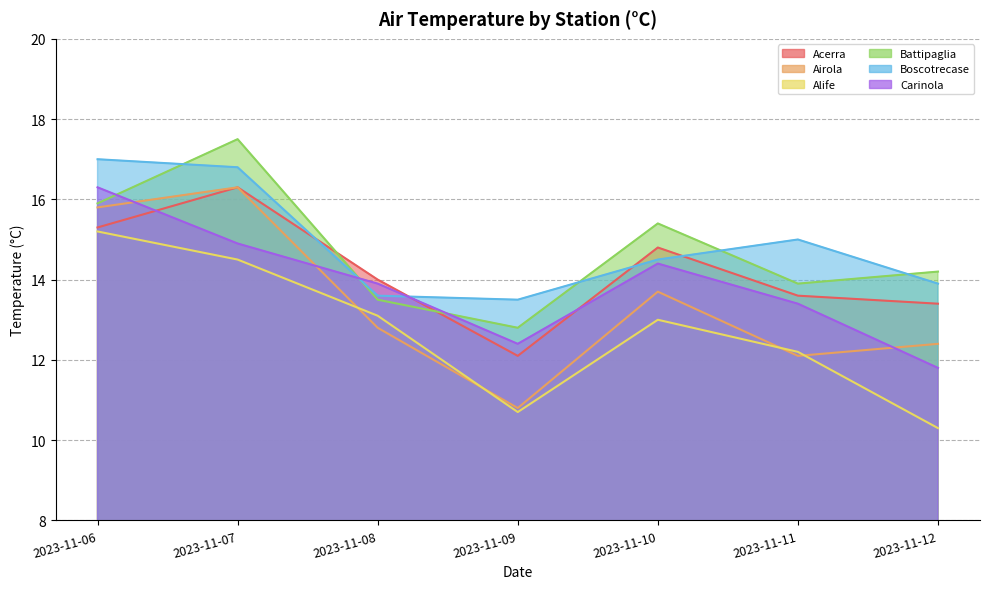

The value of Acerra at 2023-11-07 is 6.6. True or false?

False